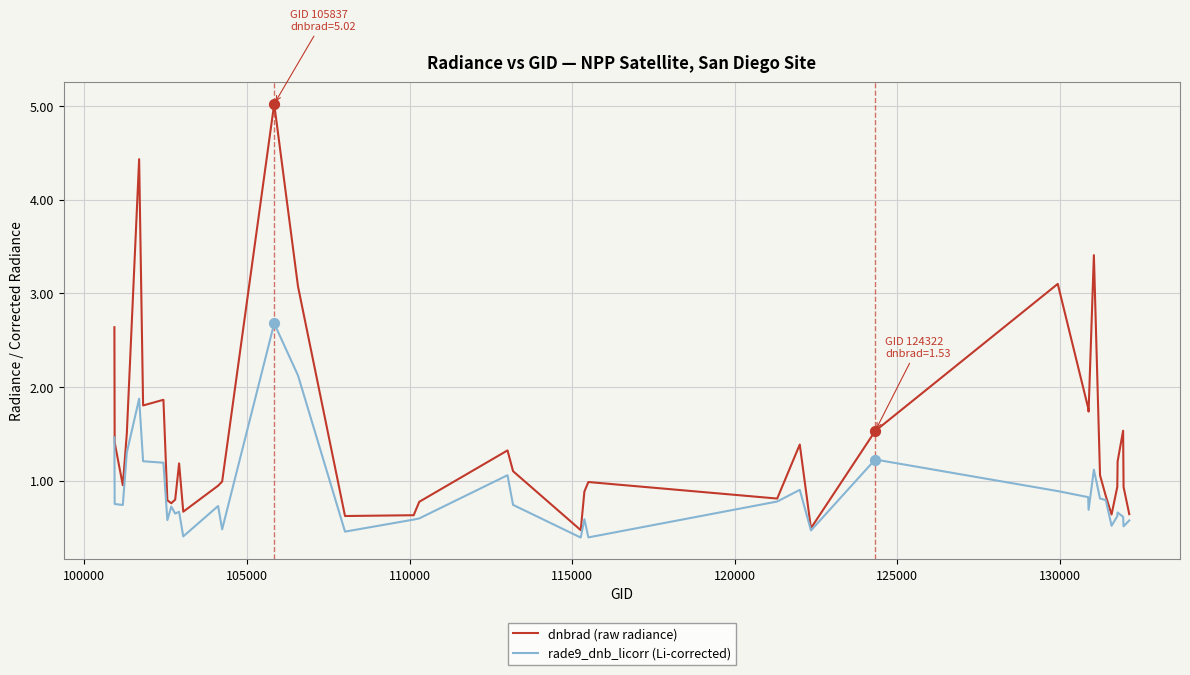

Which series has the widest spread of values?

dnbrad (raw radiance)